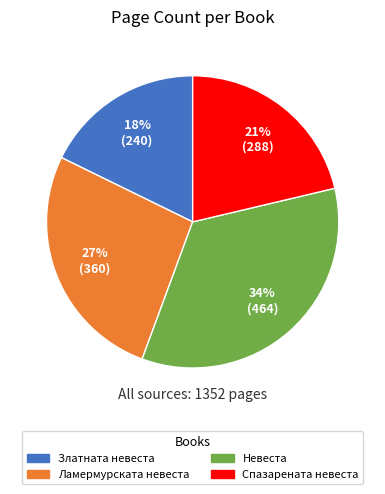

To the nearest percent, what portion does Златната невеста represent?

18%